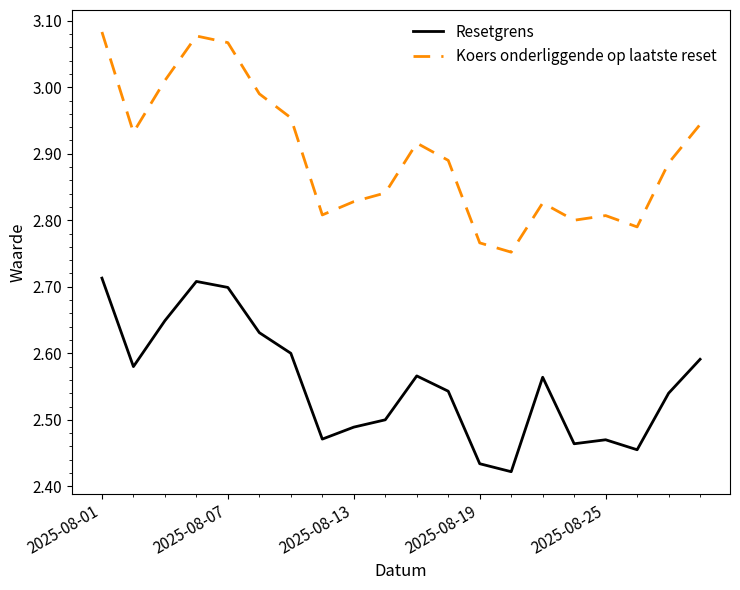

What is the sum of all Koers onderliggende op laatste reset values?

58.0